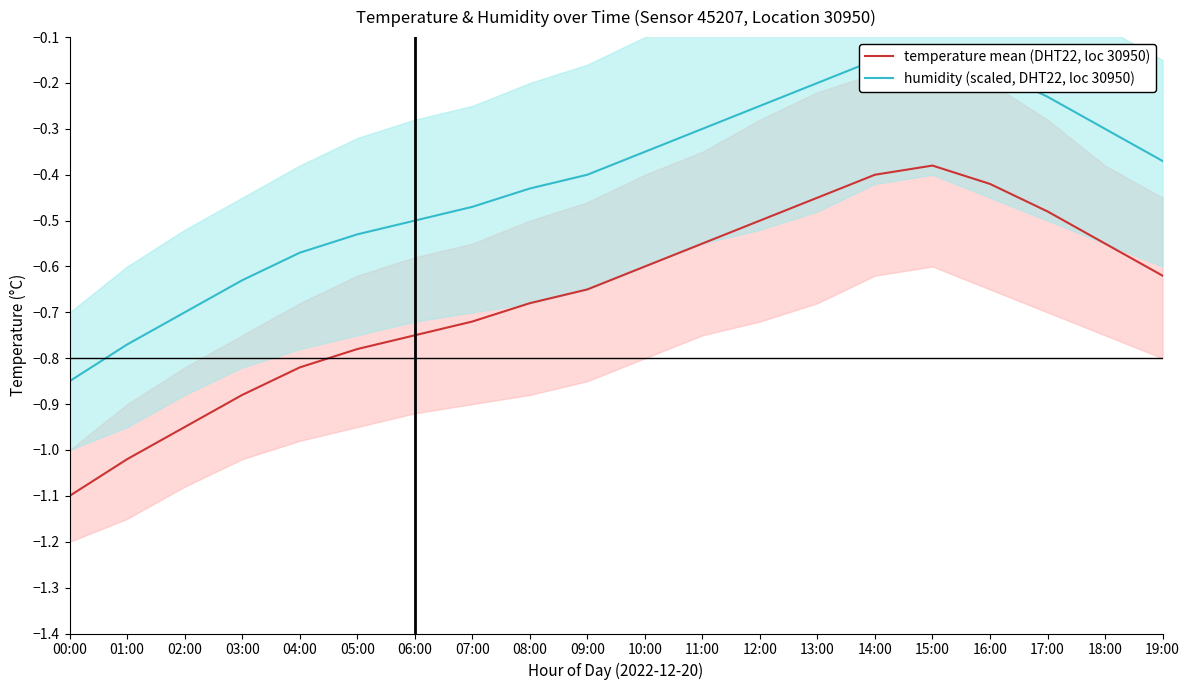

How many lines are shown in the chart?

2